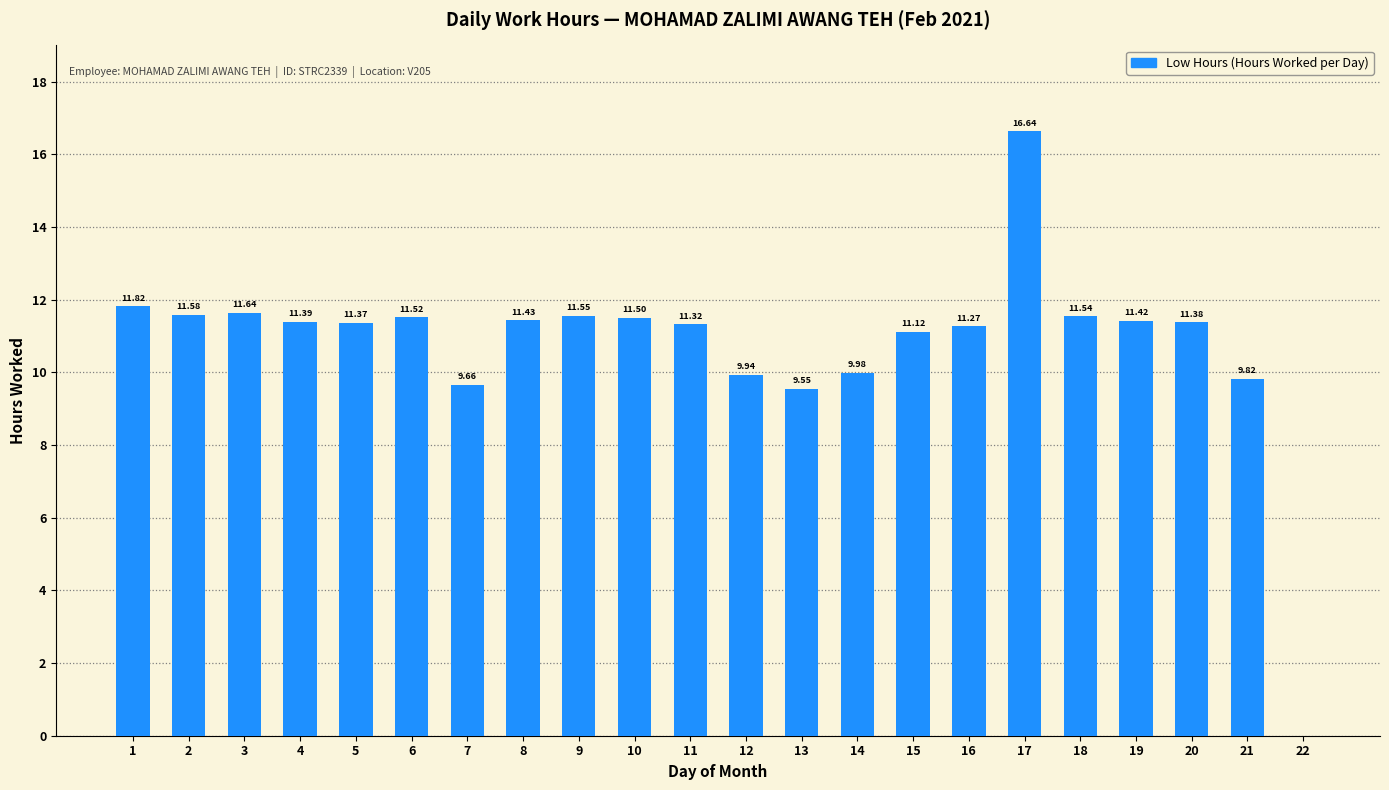

How many distinct data groups are displayed?

1